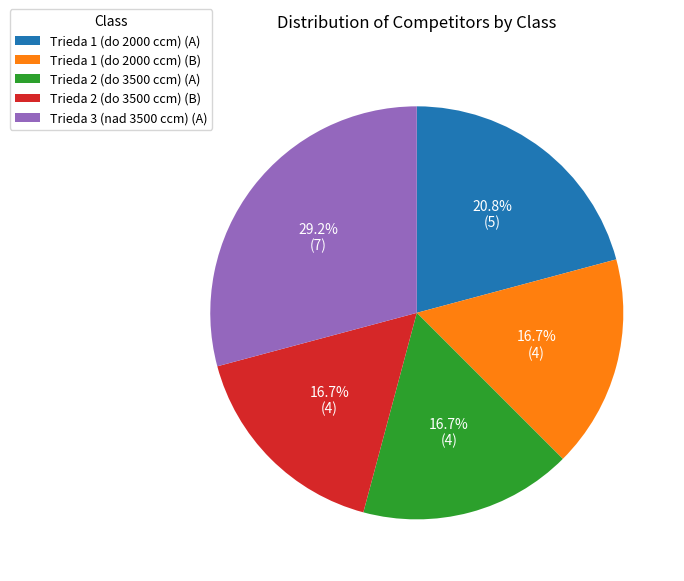

What percentage do Trieda 1 (do 2000 ccm) (B) and Trieda 1 (do 2000 ccm) (A) together represent?

37.5%